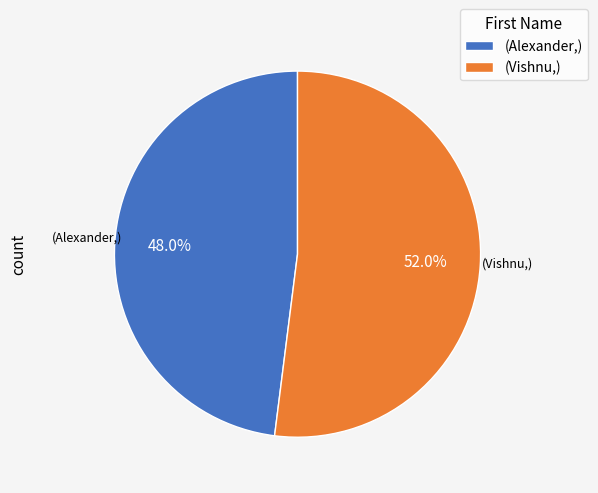

Rank the categories by value from lowest to highest.

(Alexander,), (Vishnu,)